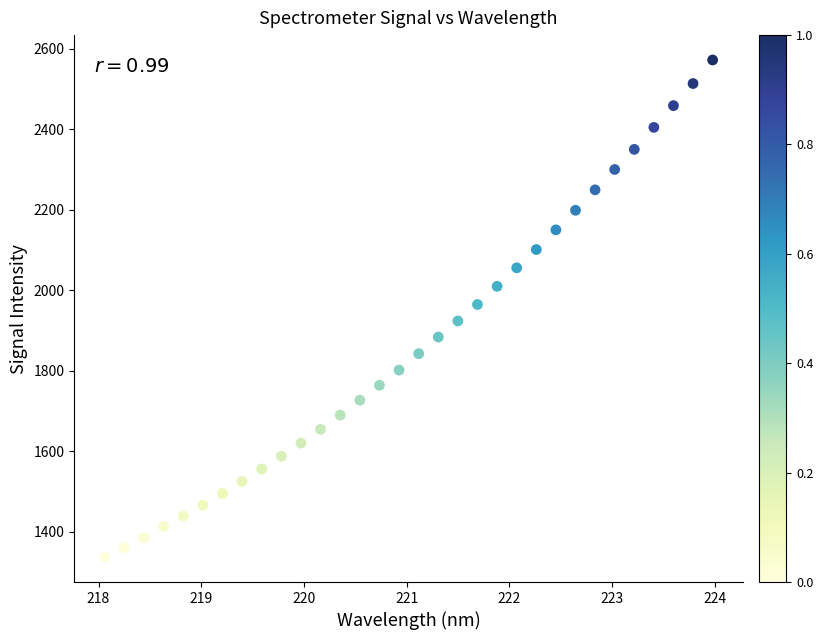

What is the range of X values (max minus min)?

5.9